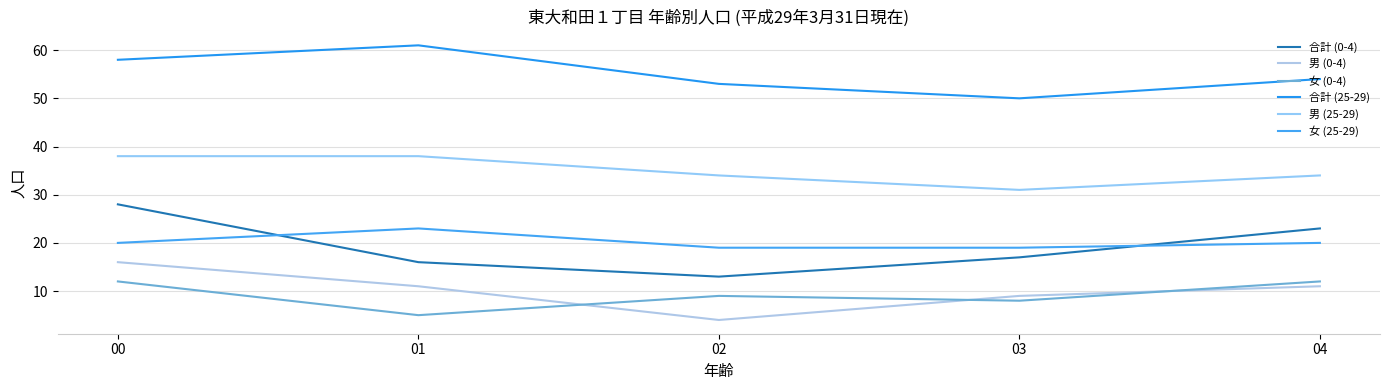

At which category does 男 (25-29) reach its first local valley?

03